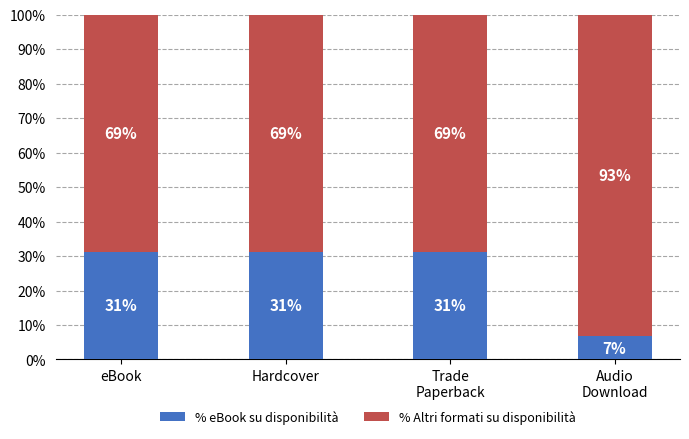

What is the average value of the % eBook su disponibilità series?

25.0